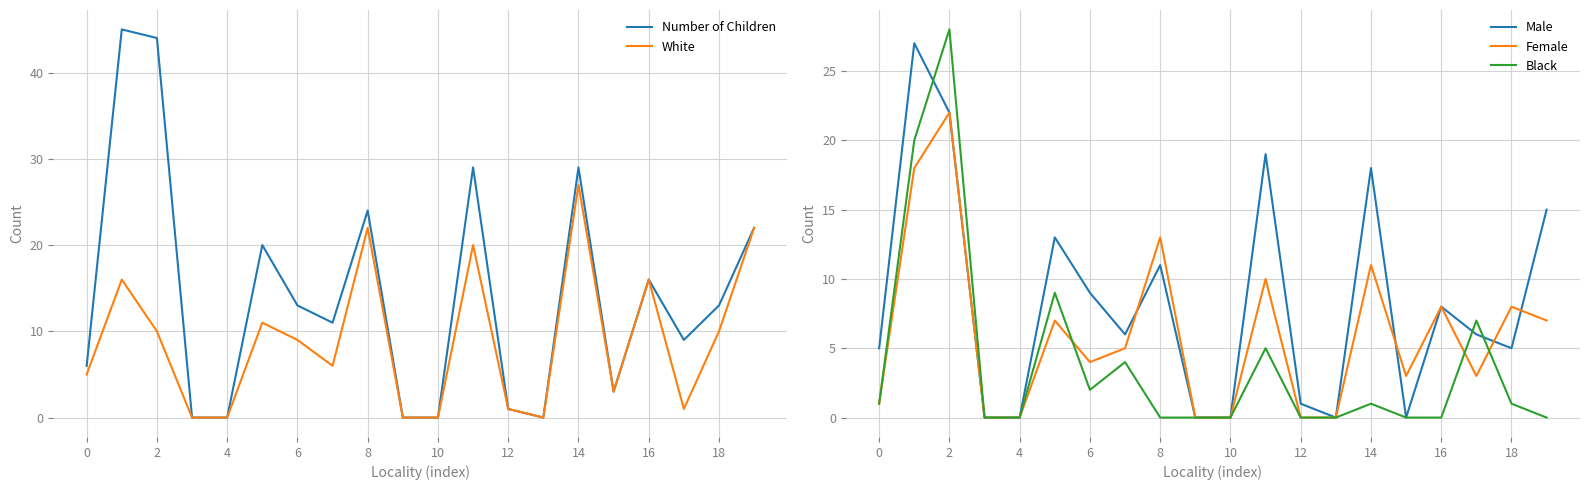

Reading left to right, what are all the values shown in this chart?

Number of Children: 6	45	44	0	0	20	13	11	24	0	0	29	1	0	29	3	16	9	13	22
White: 5	16	10	0	0	11	9	6	22	0	0	20	1	0	27	3	16	1	10	22
Male: 5	27	22	0	0	13	9	6	11	0	0	19	1	0	18	0	8	6	5	15
Female: 1	18	22	0	0	7	4	5	13	0	0	10	0	0	11	3	8	3	8	7
Black: 1	20	28	0	0	9	2	4	0	0	0	5	0	0	1	0	0	7	1	0